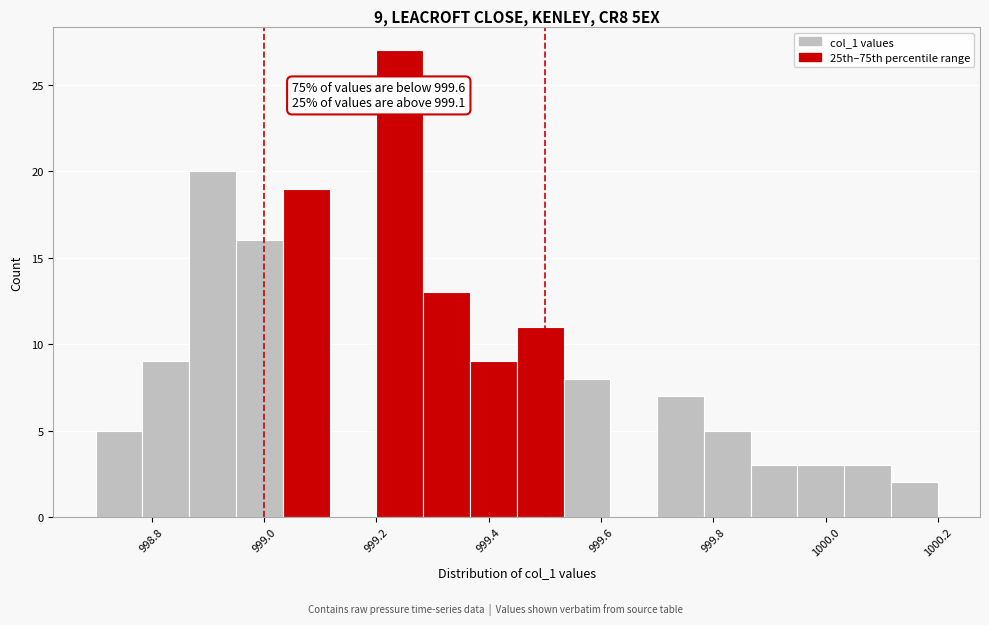

Which range on the x-axis has the tallest bar?

999.20 to 999.28